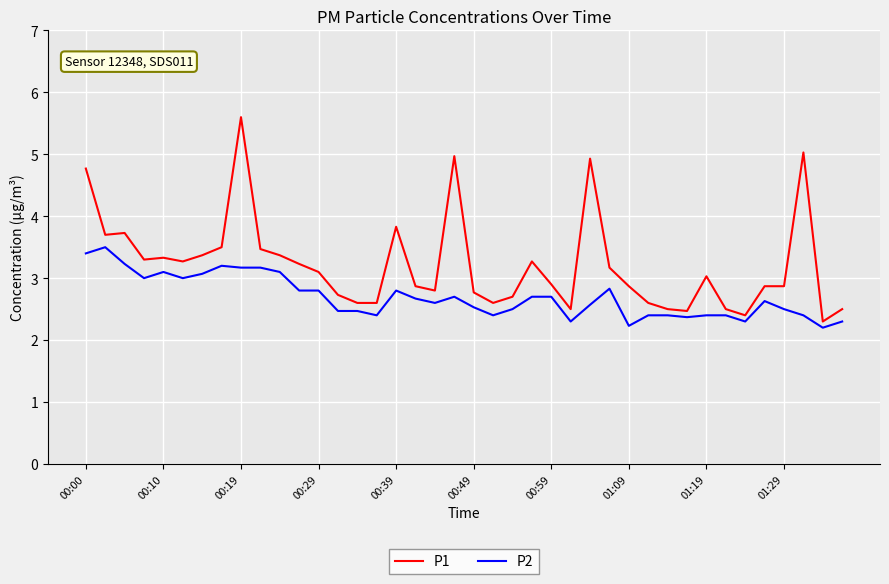

What is the smallest value displayed?

2.2